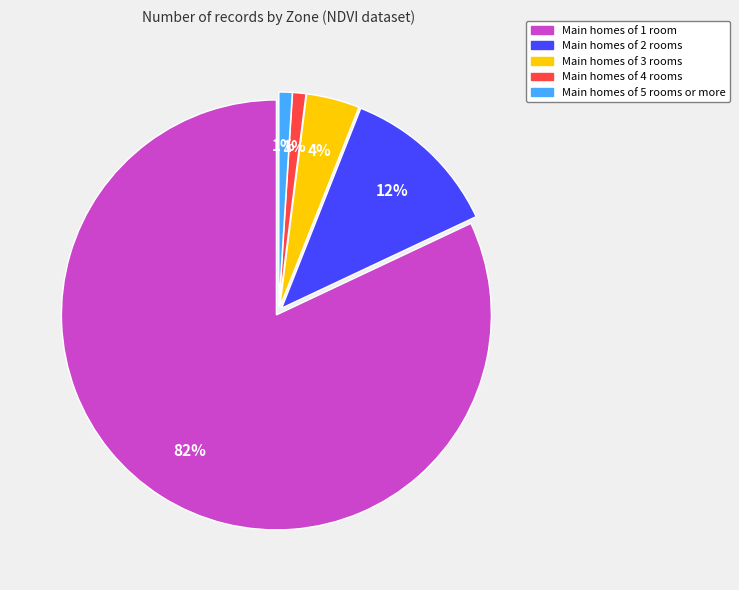

Does any single category account for the majority?

Yes